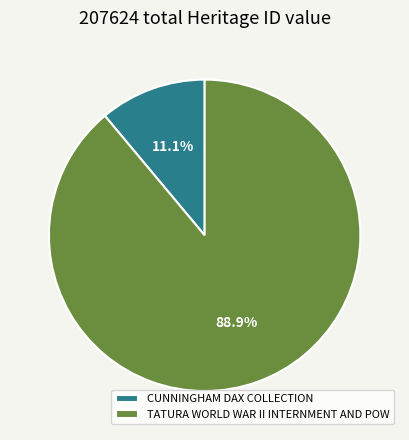

Is CUNNINGHAM DAX COLLECTION the majority of the pie?

No